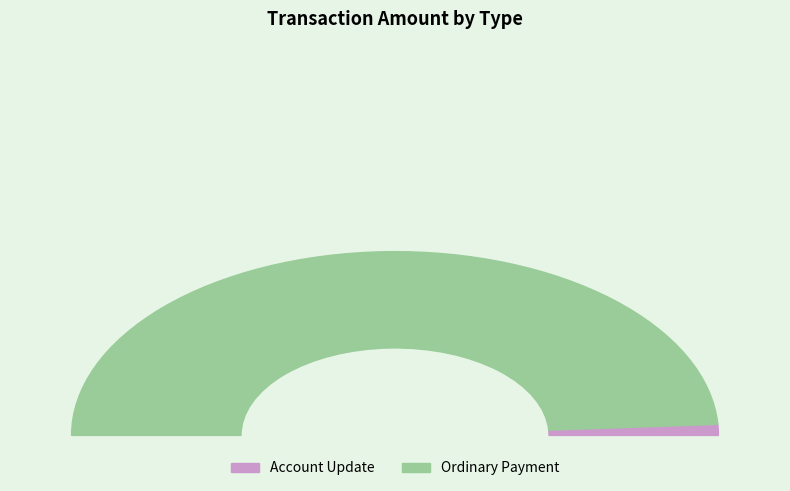

To the nearest percent, what percentage of the pie is Account Update?

2%